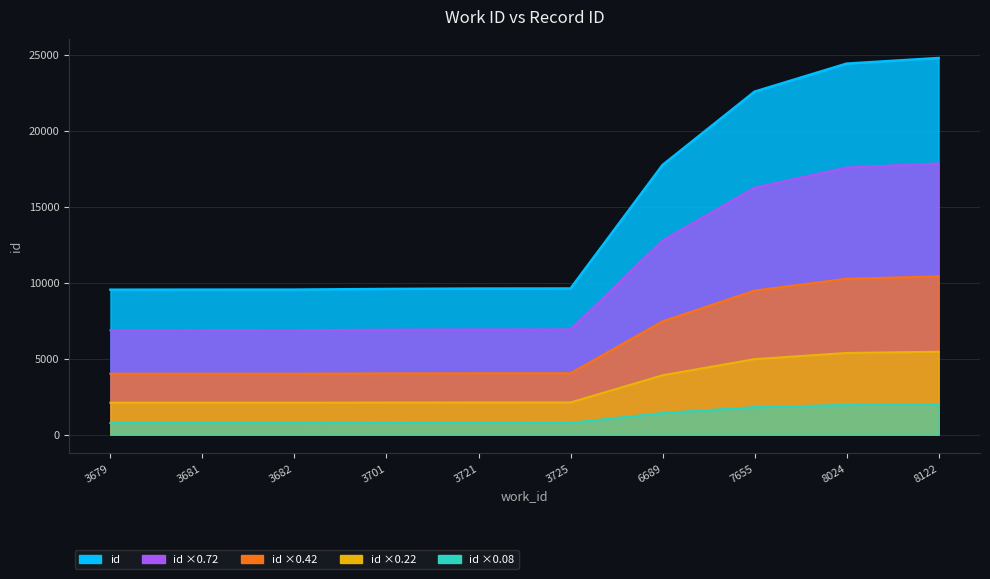

Count the number of categories in the chart.

10